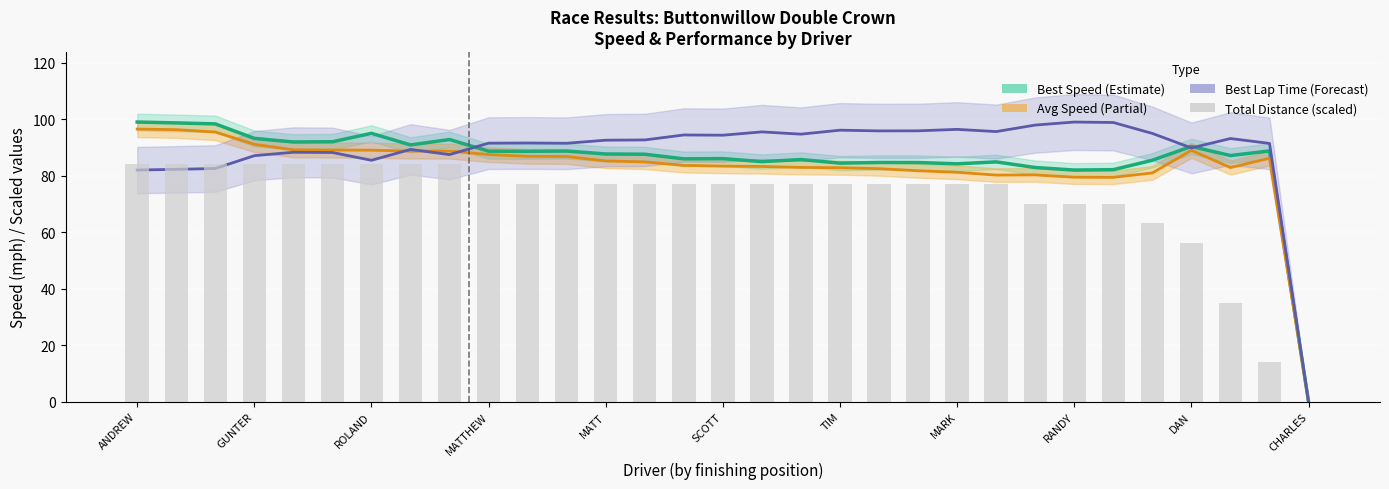

How many values in the Average Speed series exceed 84?

16